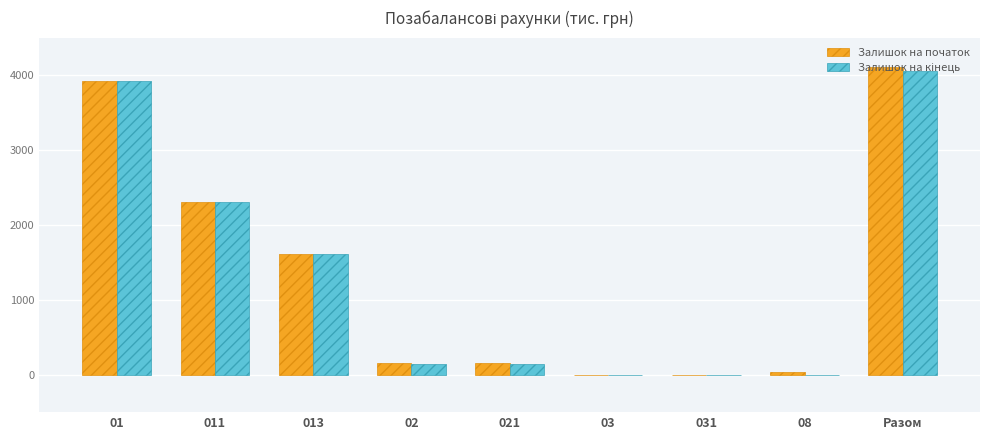

At which label does Залишок на початок reach its peak?

Разом